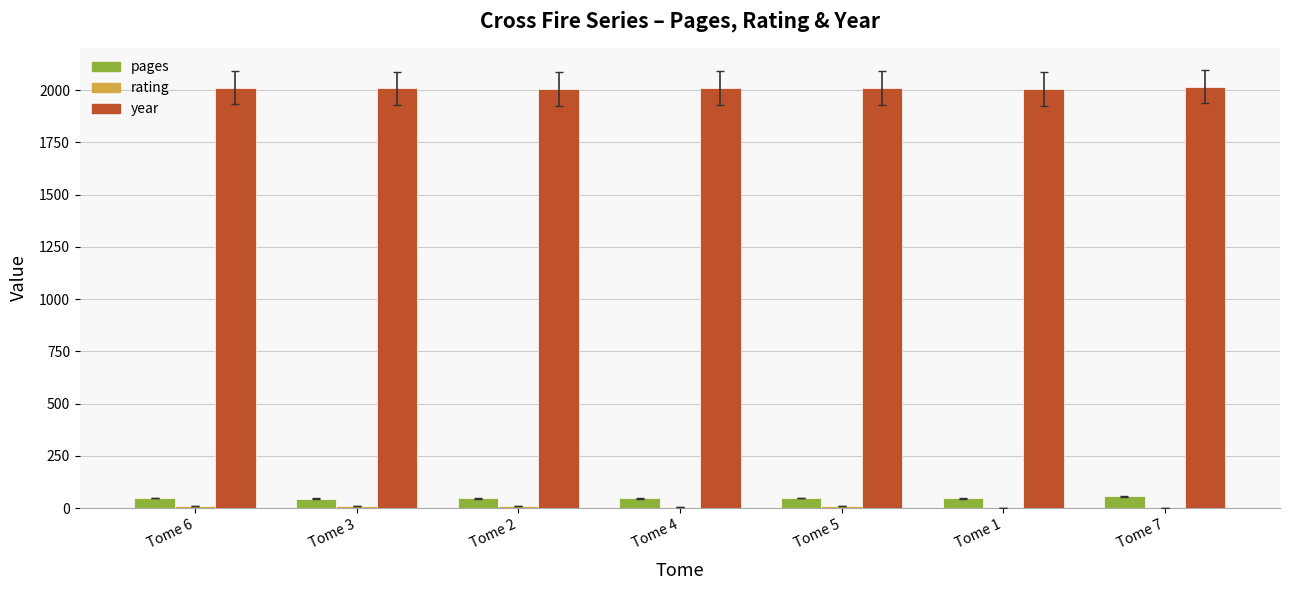

What is the sum of all pages values?

338